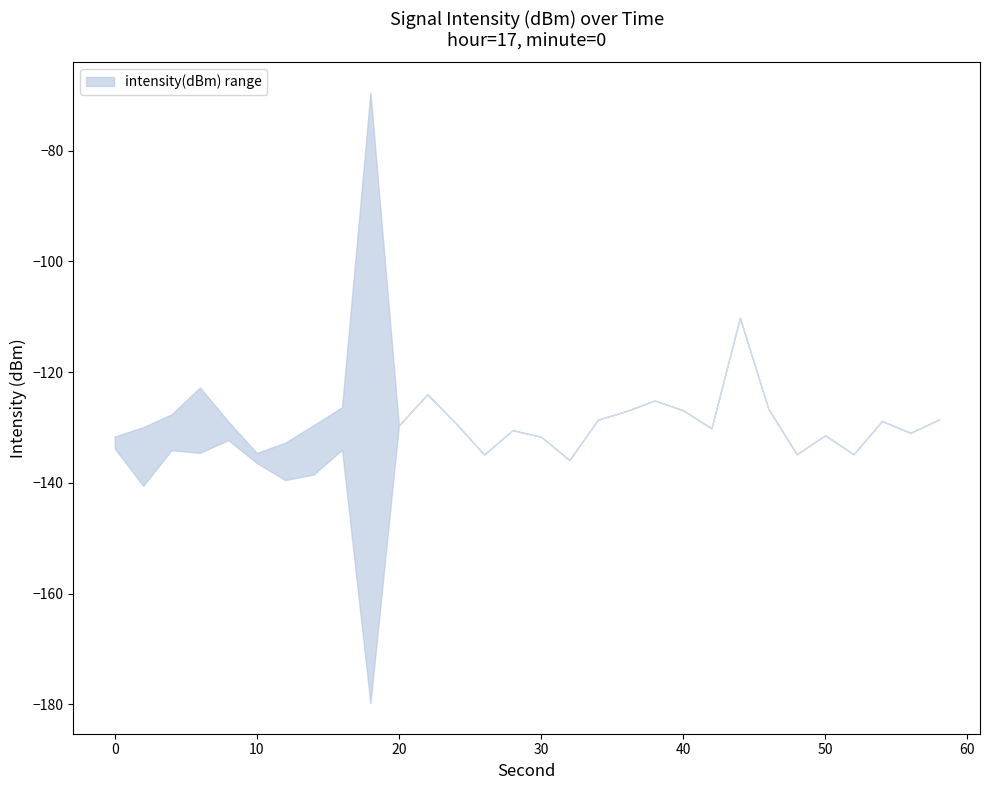

The intensity_lower series shows -45.3 at 54. True or false?

False